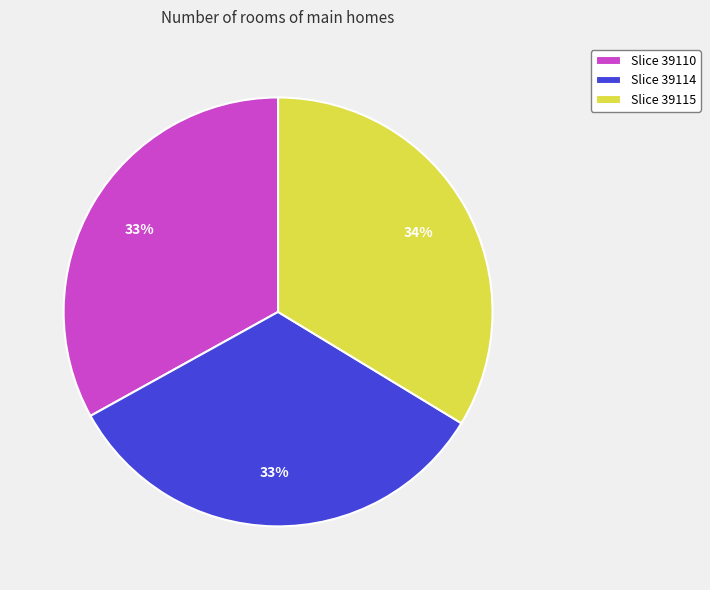

To the nearest percent, what is the difference between the largest and smallest slice percentages?

1%